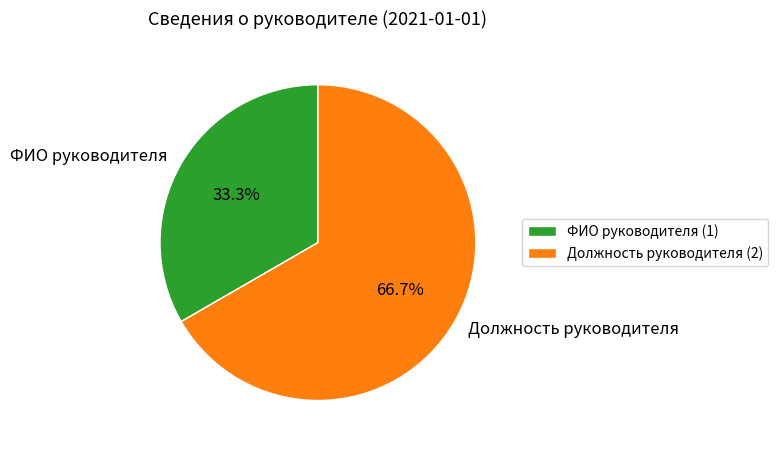

How many slices are in this pie chart?

2